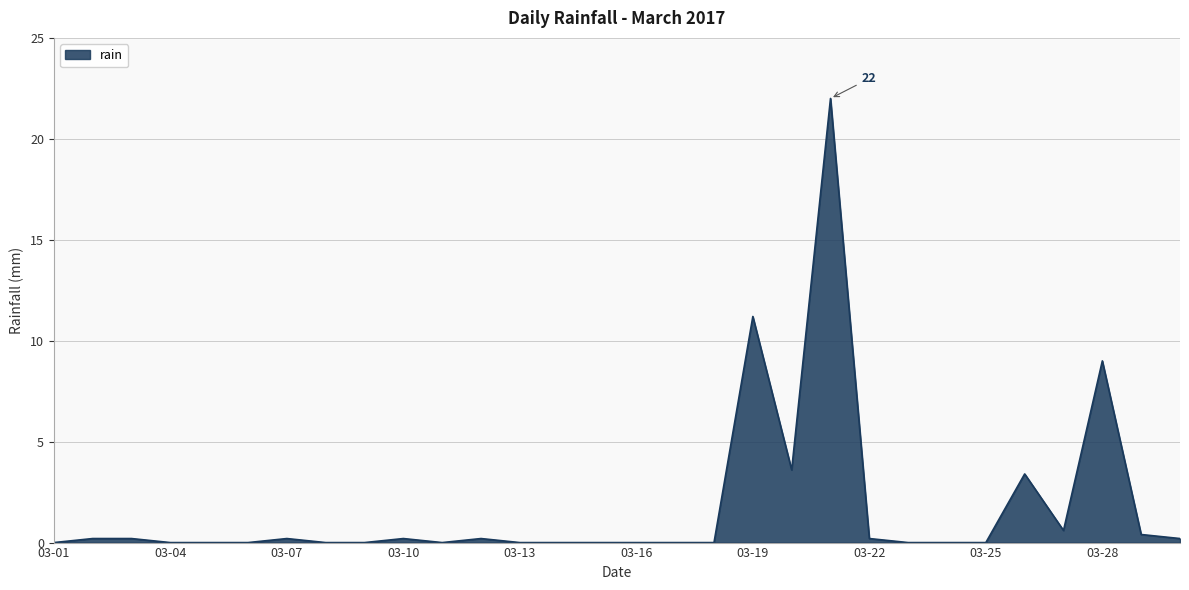

What is the greatest value displayed?

22.0